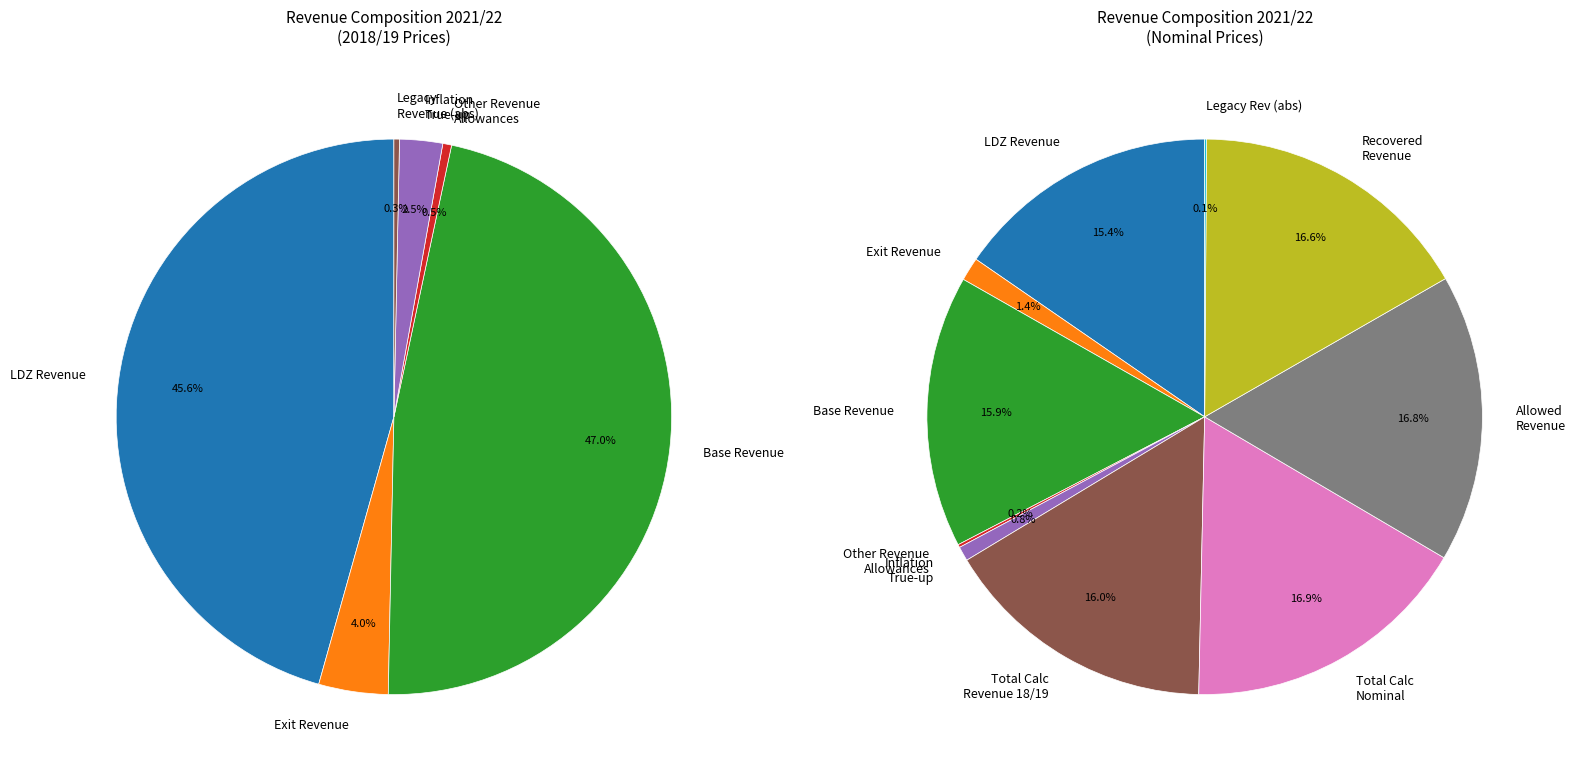

Which slice is the smallest?

Legacy Revenue